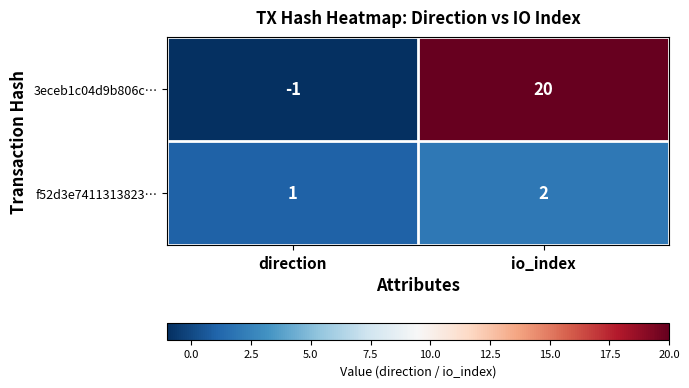

What is the total value across all series at io_index?

22